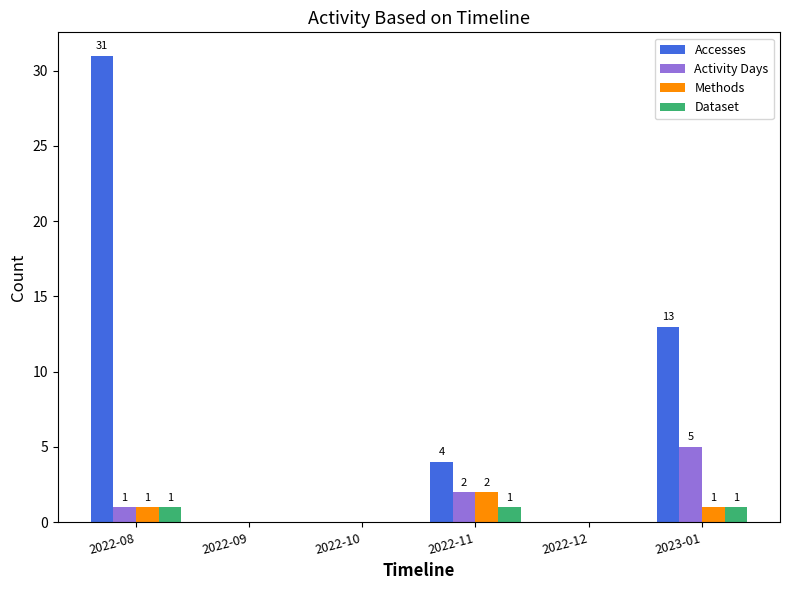

Read the Methods value at 2022-11.

2